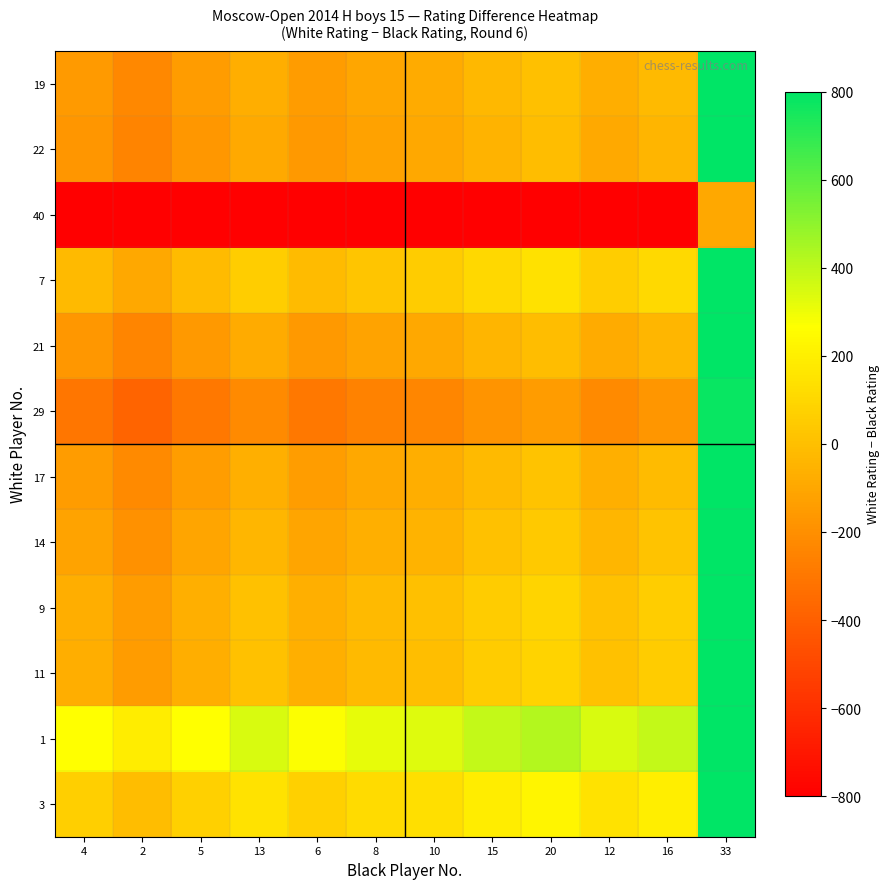

Which label corresponds to the largest value in the chart?

33